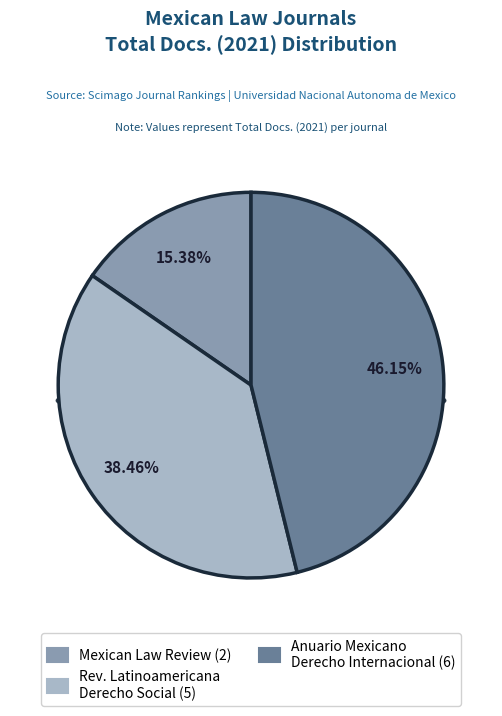

What portion of the pie excludes Anuario Mexicano de Derecho Internacional?

53.8%